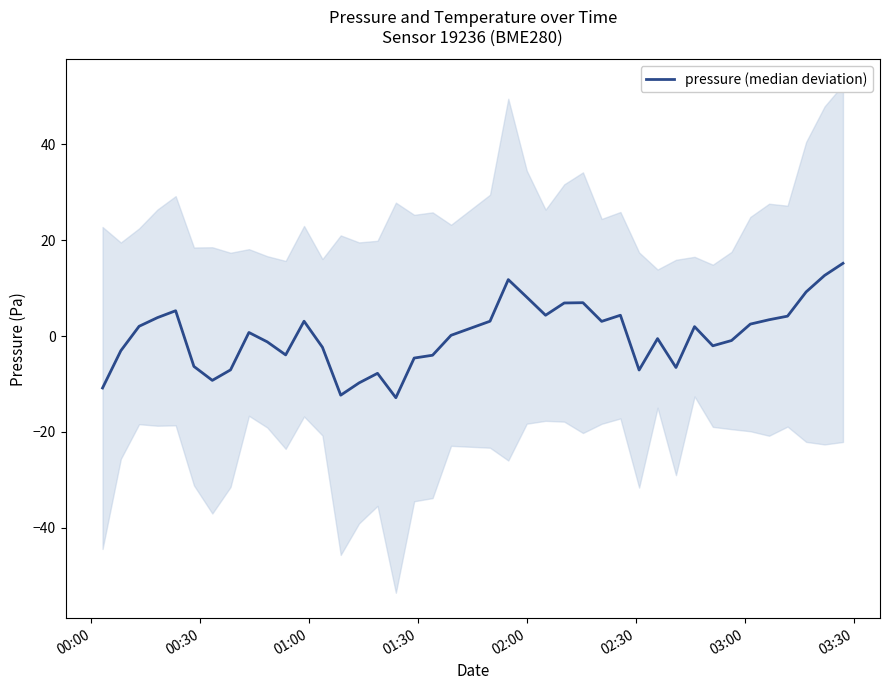

How many points are lower than both their immediate neighbors (excluding endpoints)?

9